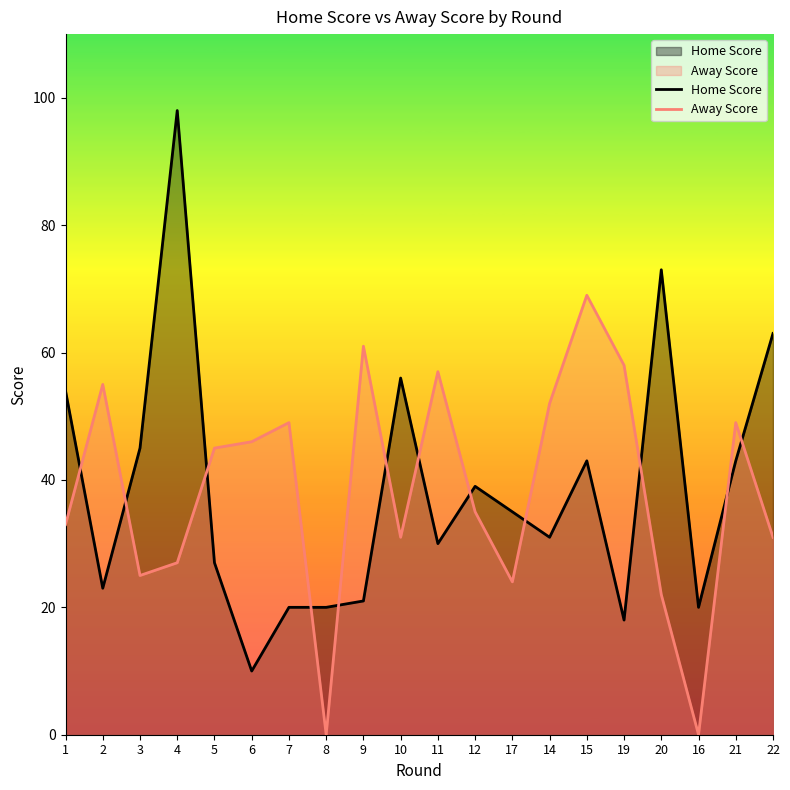

How many intersections are there between Home Score and Away Score?

12